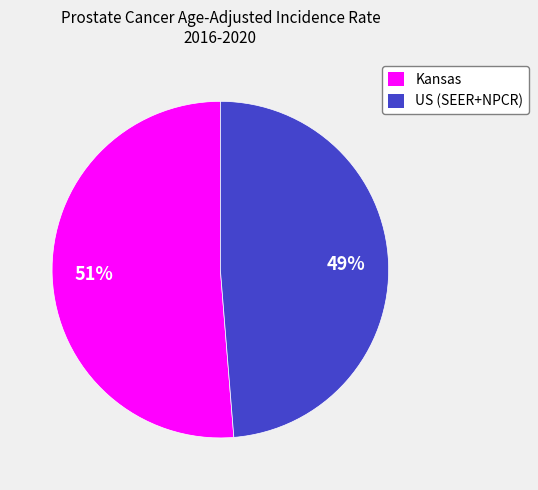

Rank the categories by value from lowest to highest.

US (SEER+NPCR), Kansas